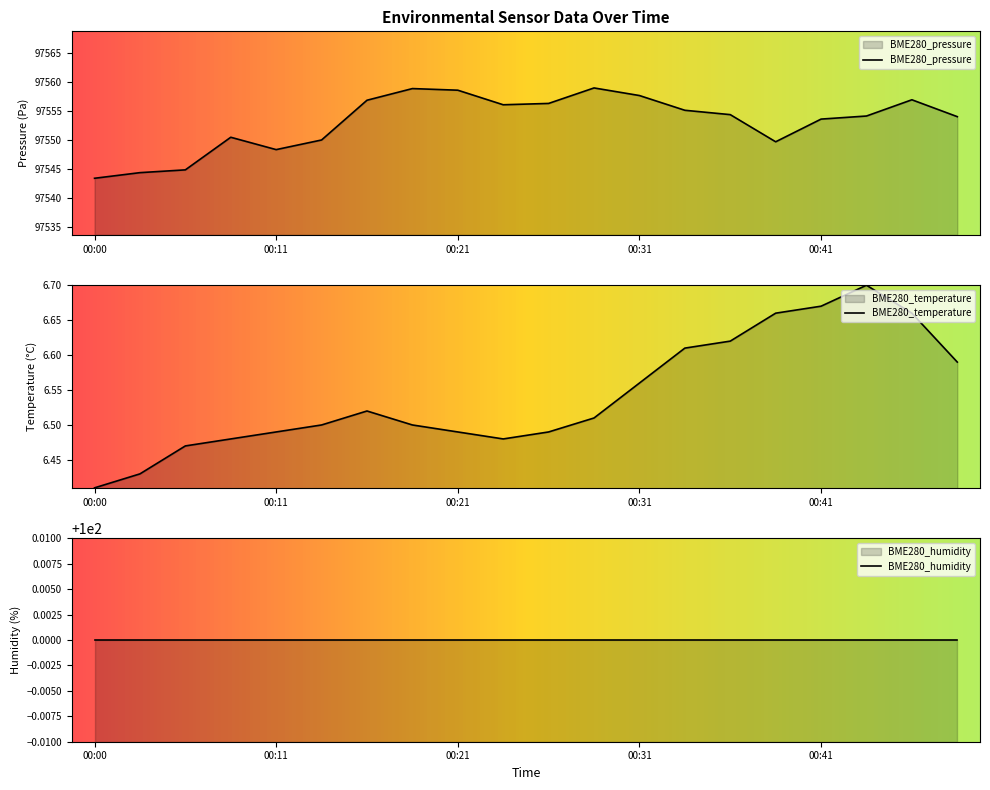

Count the number of categories in the chart.

20